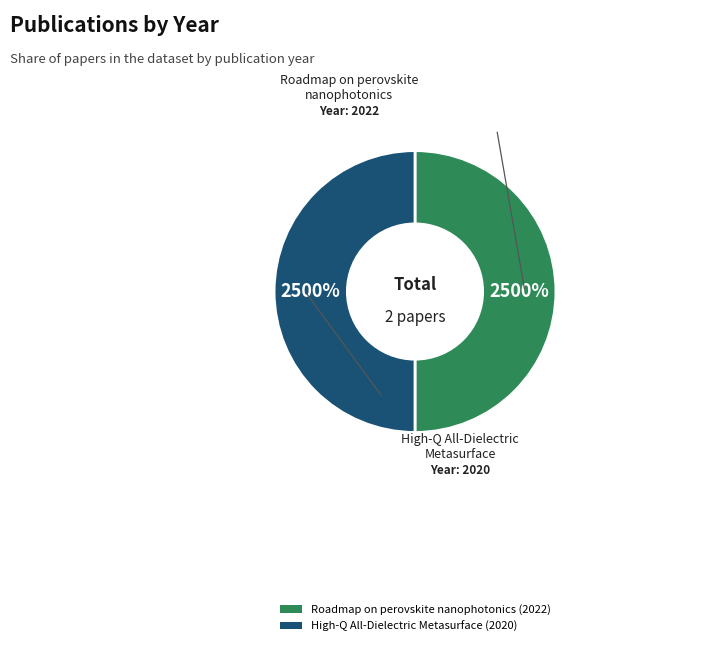

How many segments does this pie chart have?

2